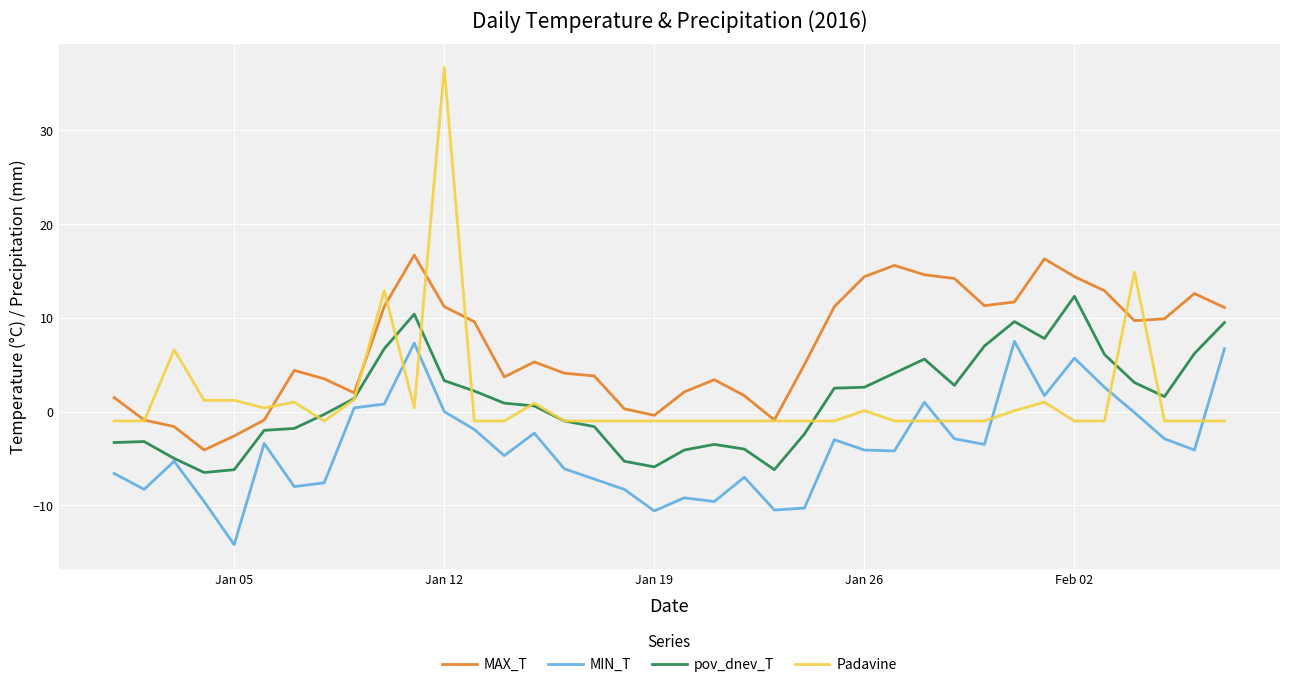

True or false: MIN_T and Padavine intersect in this chart.

True